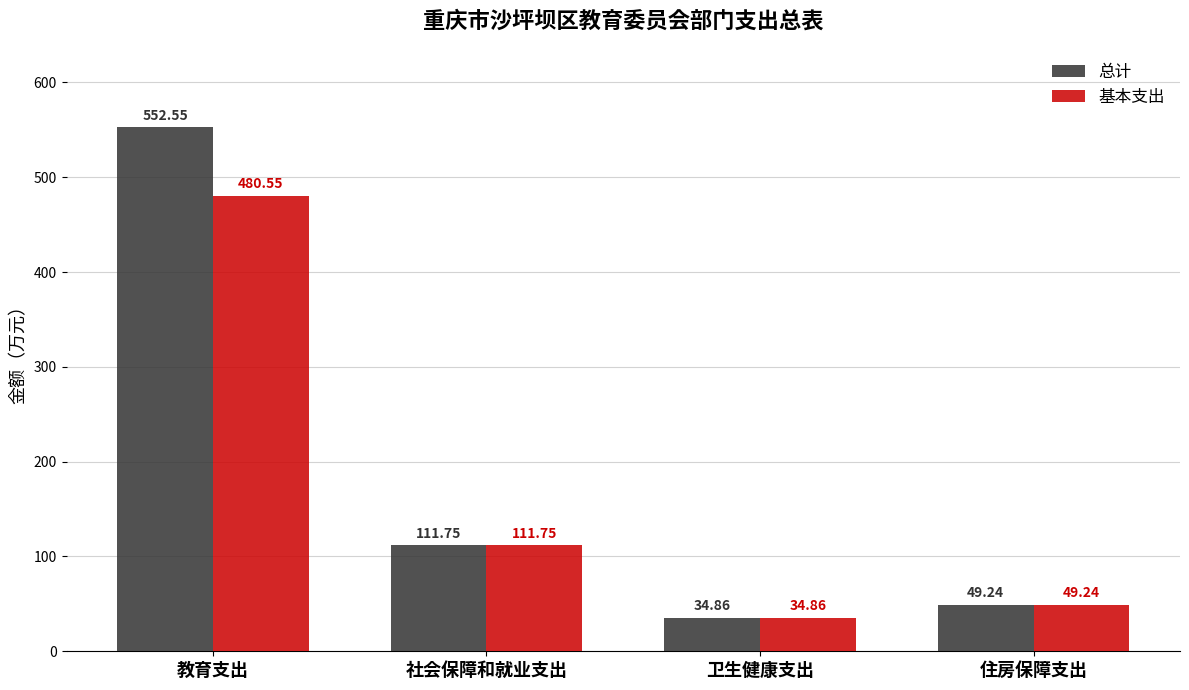

What is the difference between the highest and lowest values at 教育支出?

72.0